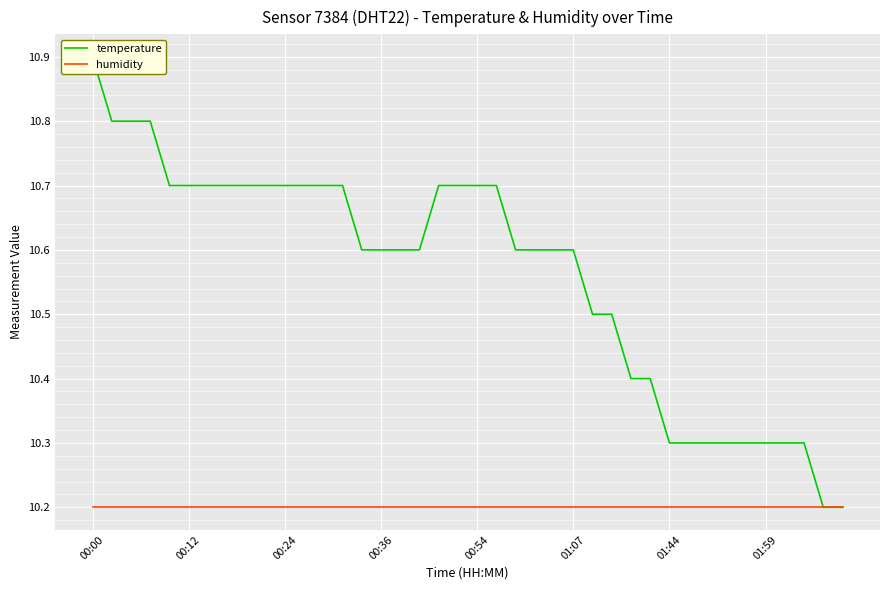

Count the number of categories in the chart.

40